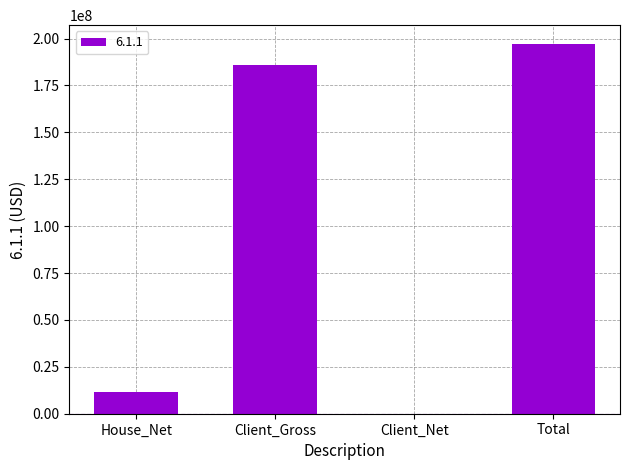

How many positive values are there?

3